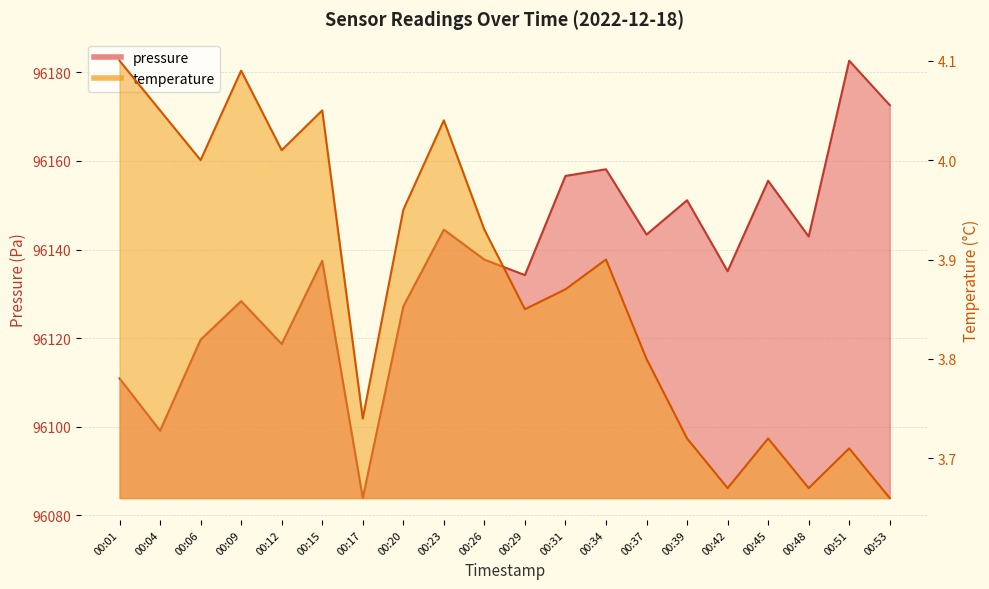

What is the difference between the highest and lowest values at 00:53?

96169.0